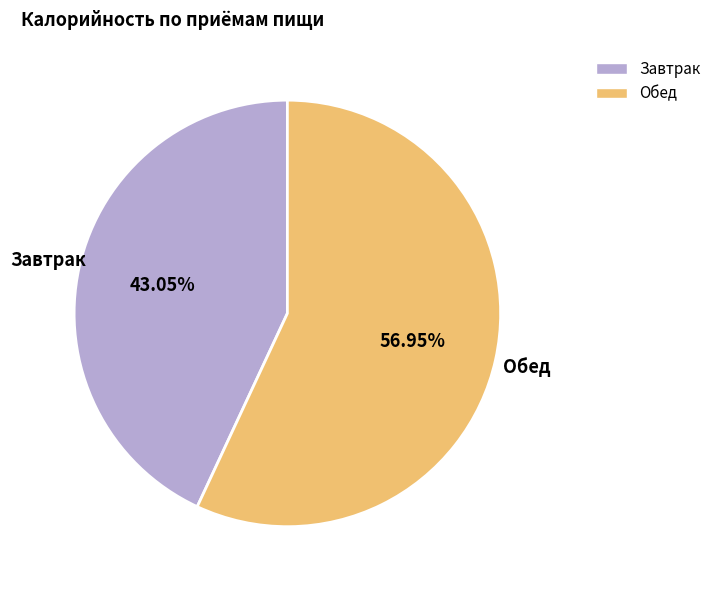

Does Обед represent more than half of the total?

Yes